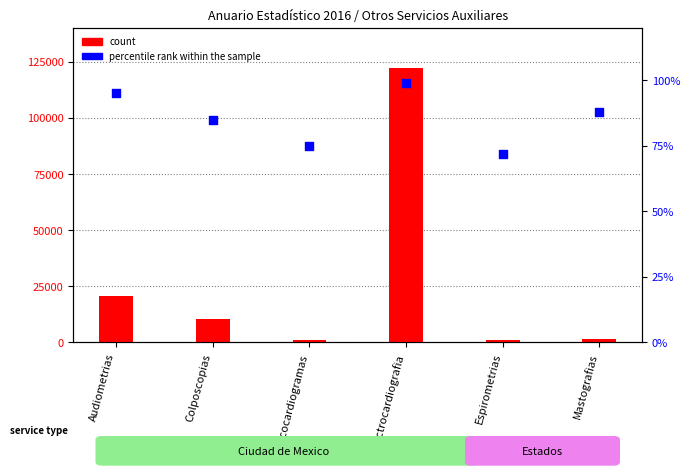

Is the value of count at Espirometrias greater than the value of percentile rank within the sample at Audiometrias?

Yes